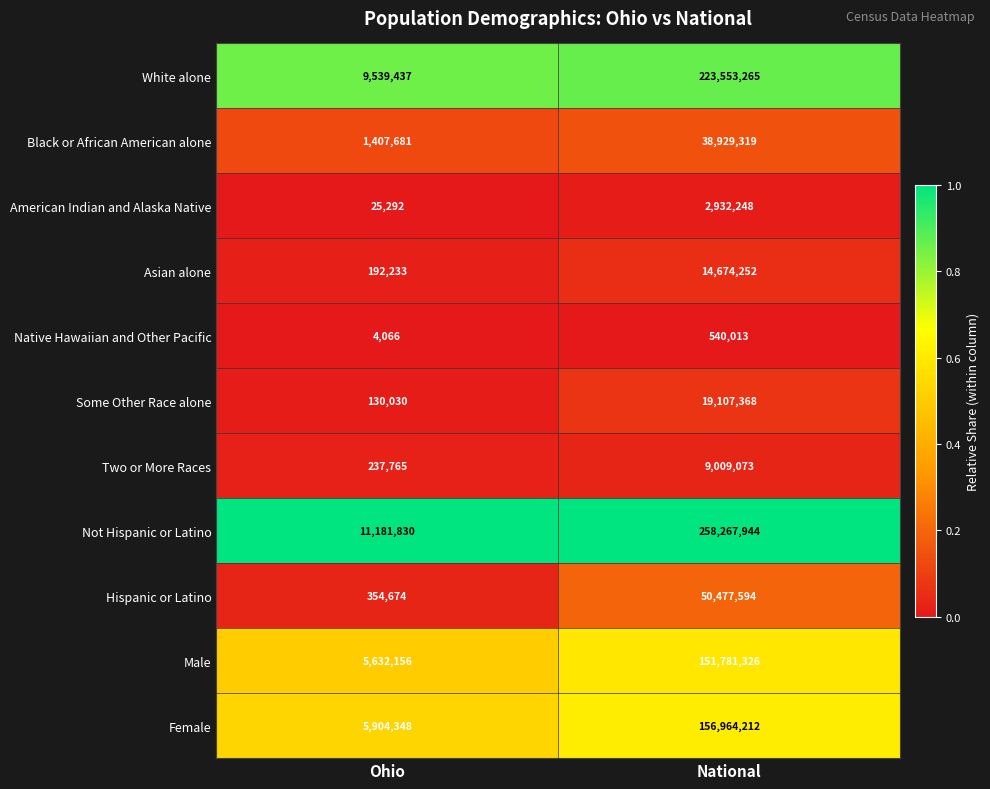

The Female series shows 245479374 at National. True or false?

False